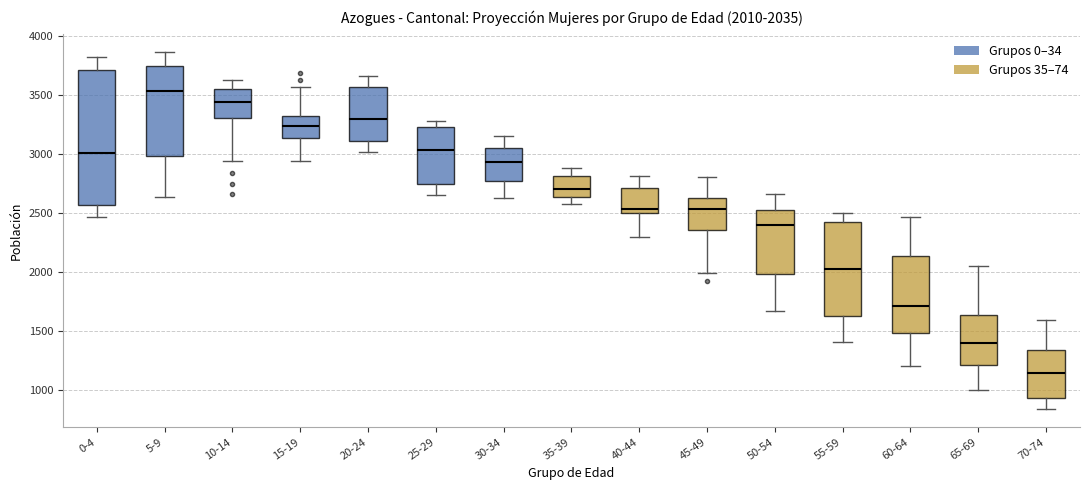

Which box has the highest median line?

5-9